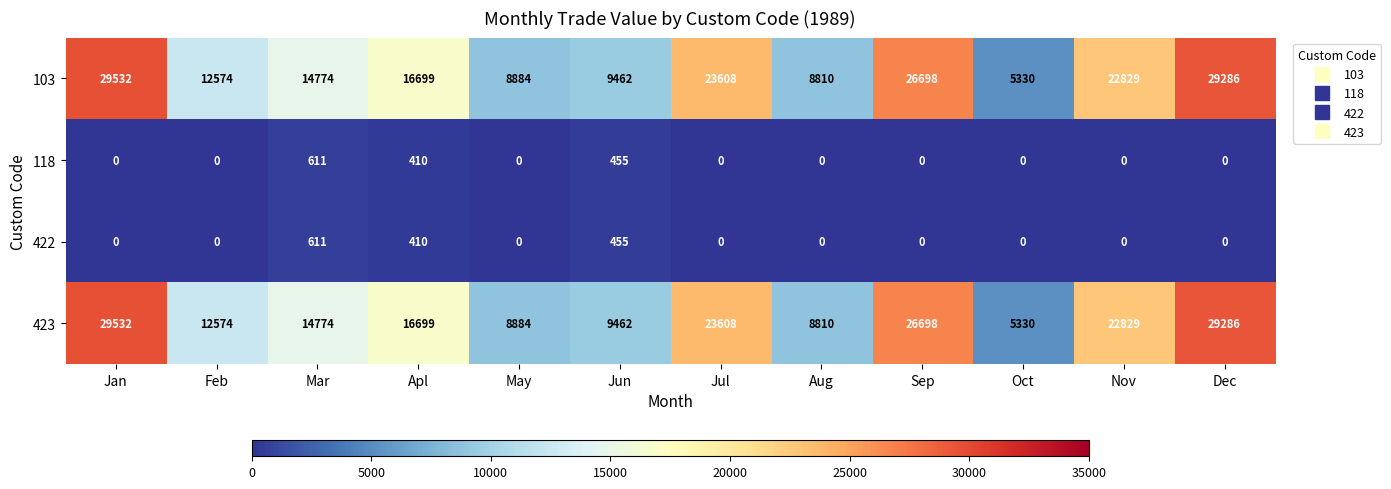

The 118 series shows -298 at Sep. True or false?

False